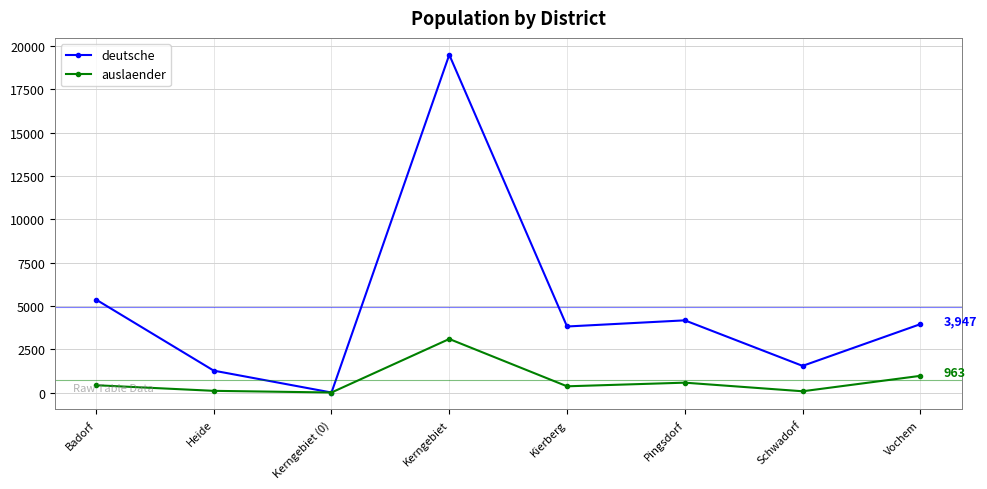

Rank the series by their average value, from lowest to highest.

auslaender, deutsche